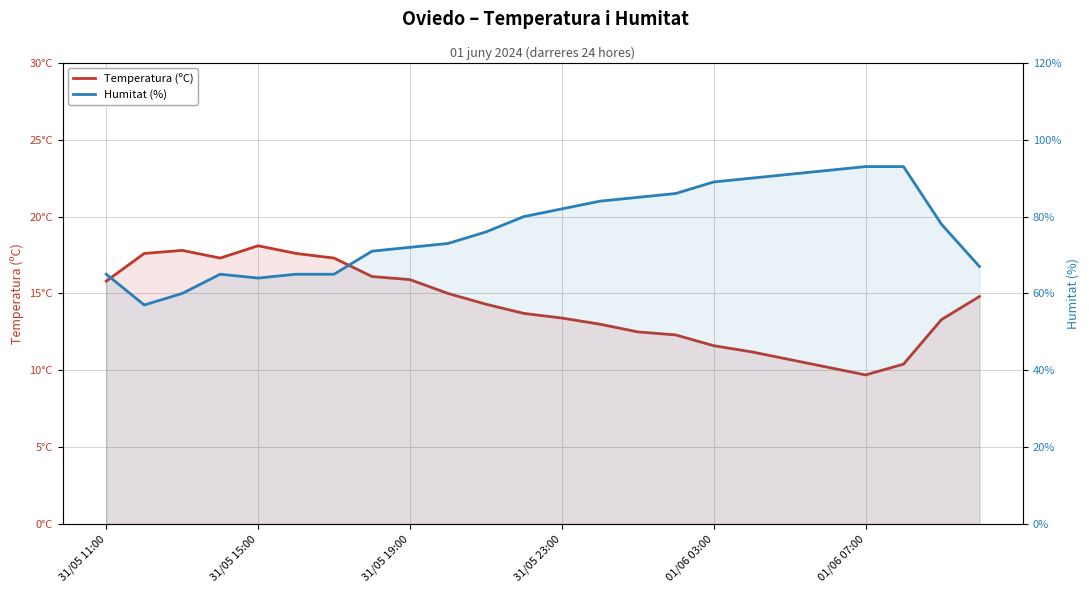

Rank the series by their average value, from lowest to highest.

Temperatura (ºC), Humitat (%)